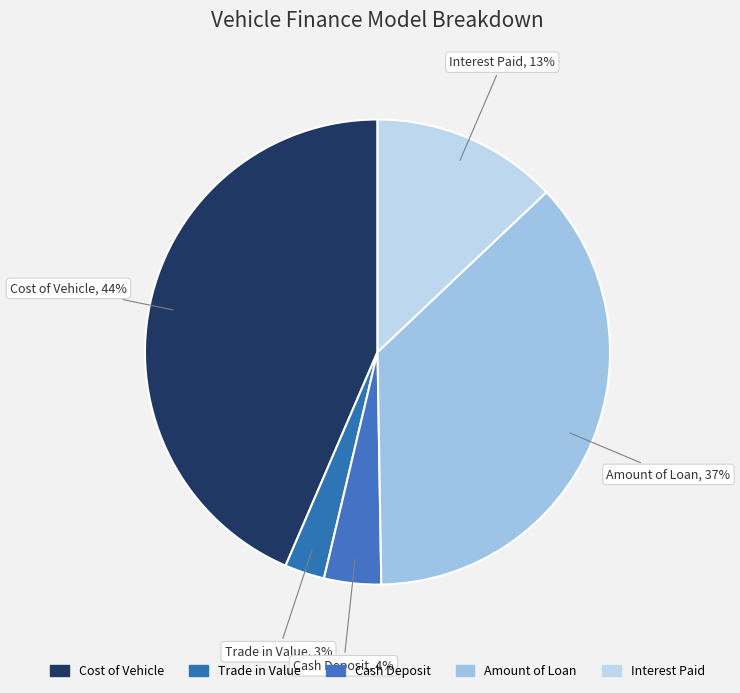

What percentage is the Cash Deposit slice, to the nearest percent?

4%